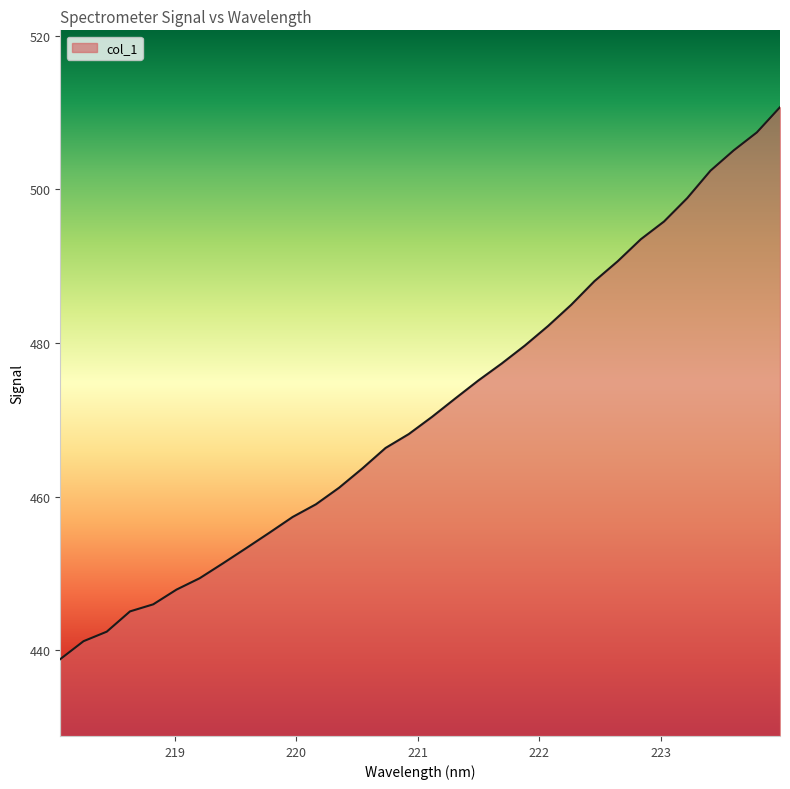

What is the smallest value displayed?

438.9